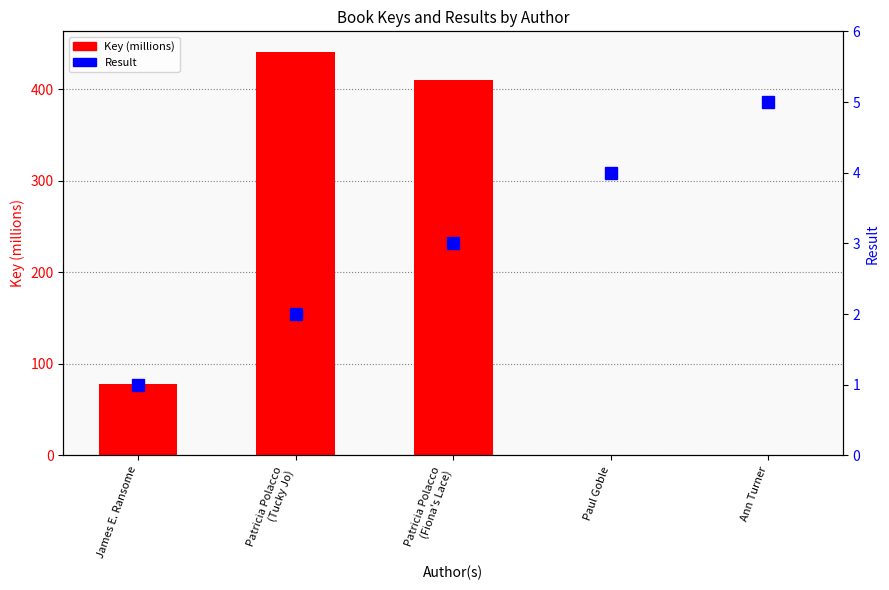

List the labels in order of Key (millions) value, smallest first.

Ann Turner, Paul Goble, James E. Ransome, Patricia Polacco
(Fiona's Lace), Patricia Polacco
(Tucky Jo)